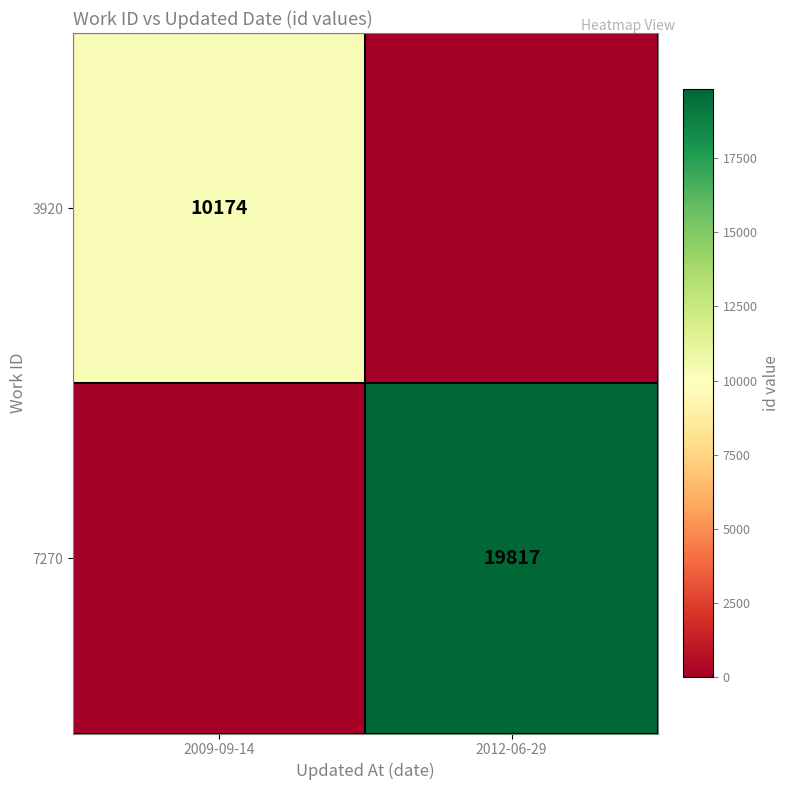

The 7270 series shows 5325 at 2012-06-29. True or false?

False